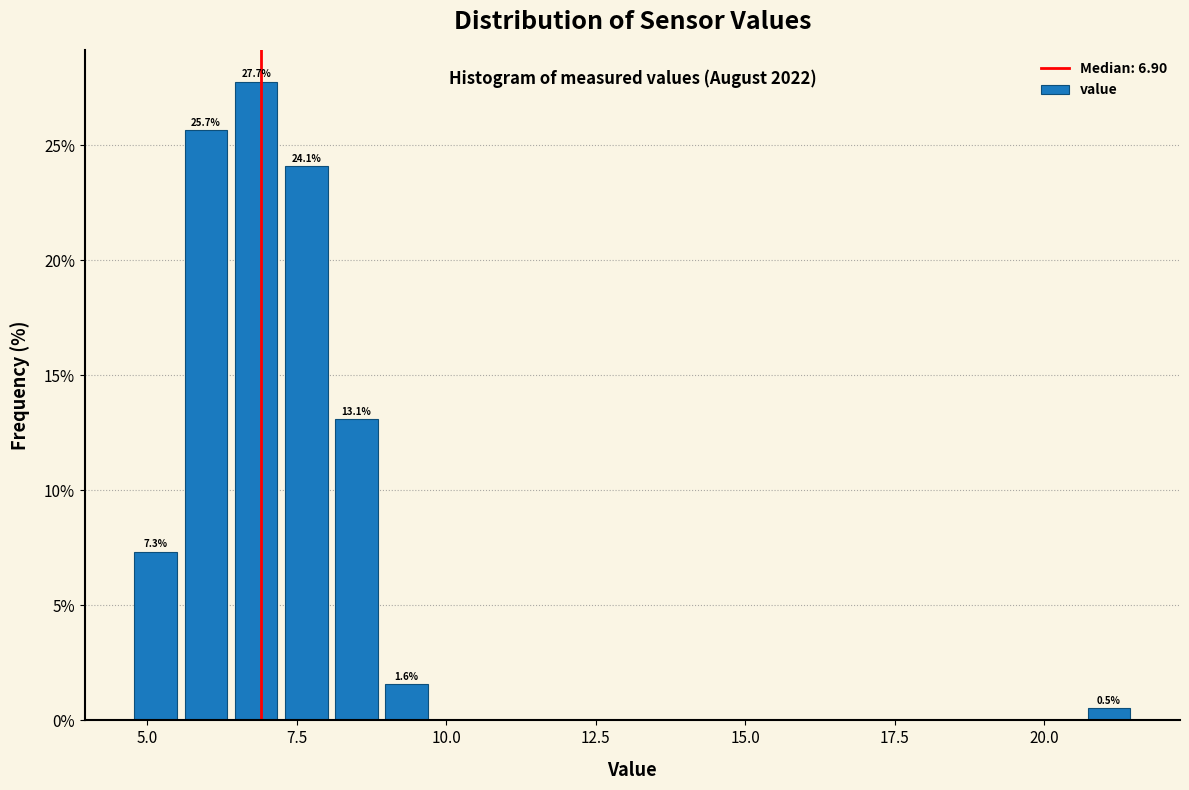

Around what value on the x-axis is the tallest bar? Give the approximate position of its centre, as read against the axis.

7.0